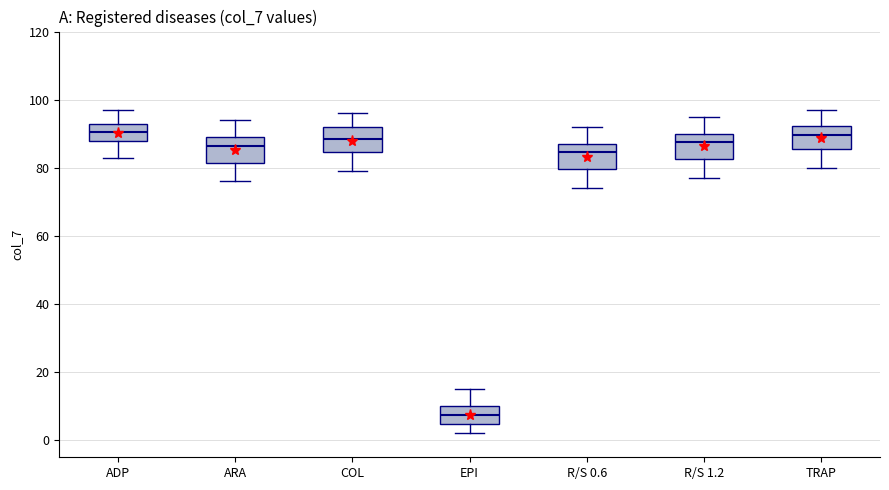

Where is the upper edge of the box for ADP on the y-axis? The values are not printed on the chart, so give them approximately, as read against the axis.

94